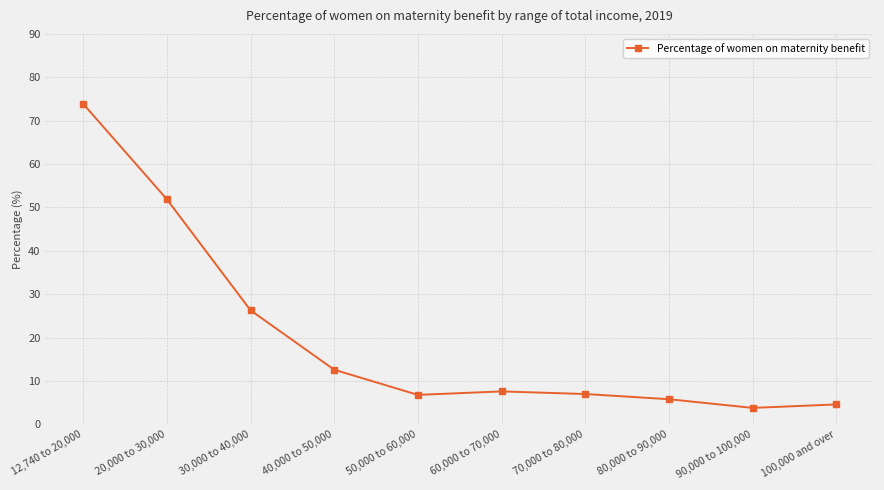

Is this an area chart (filled region under the line)?

No